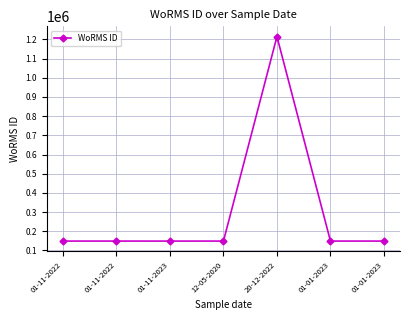

How many values are below 149045?

1